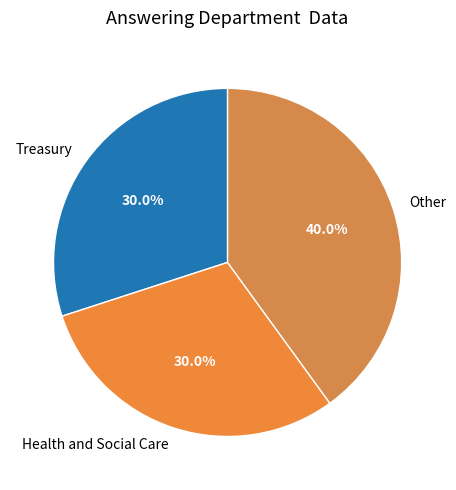

Is there a majority slice in this chart?

No